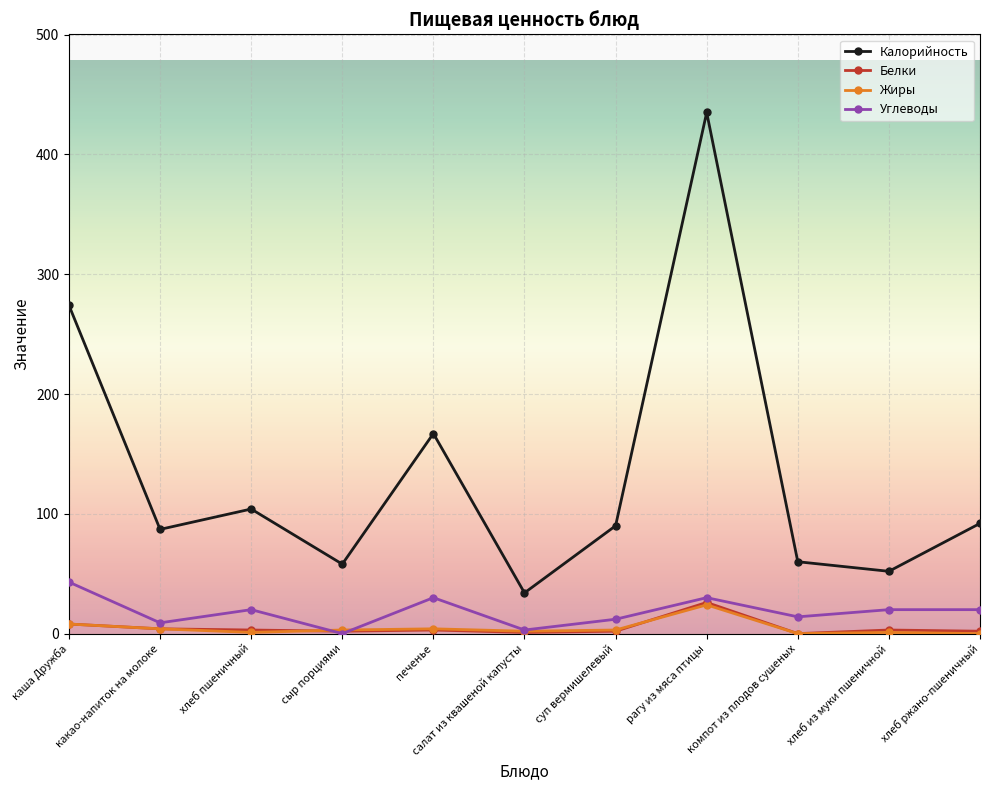

What are all the series names shown in the legend?

Калорийность, Белки, Жиры, Углеводы